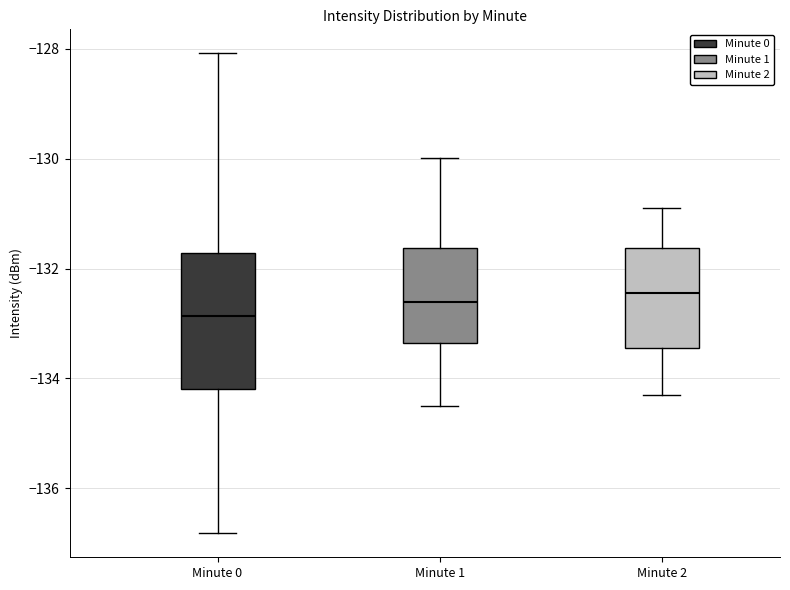

Reading left to right, transcribe this box plot: for each box, give where its median line is, the range the box spans, and where its two whiskers end, as read against the y-axis. The values are not printed on the chart, so give them approximately, as read against the axis.

Minute 0: median -132.8, box -134.2 to -131.8, whiskers -136.8 to -128.0
Minute 1: median -132.6, box -133.4 to -131.6, whiskers -134.4 to -130.0
Minute 2: median -132.4, box -133.4 to -131.6, whiskers -134.2 to -130.8